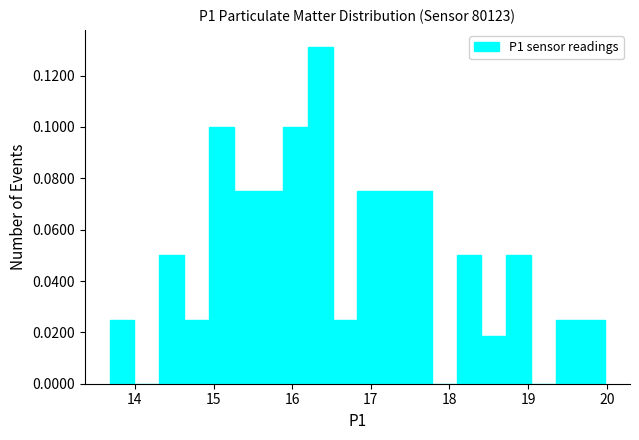

Read against the x-axis, roughly where is the centre of the tallest bar?

16.4